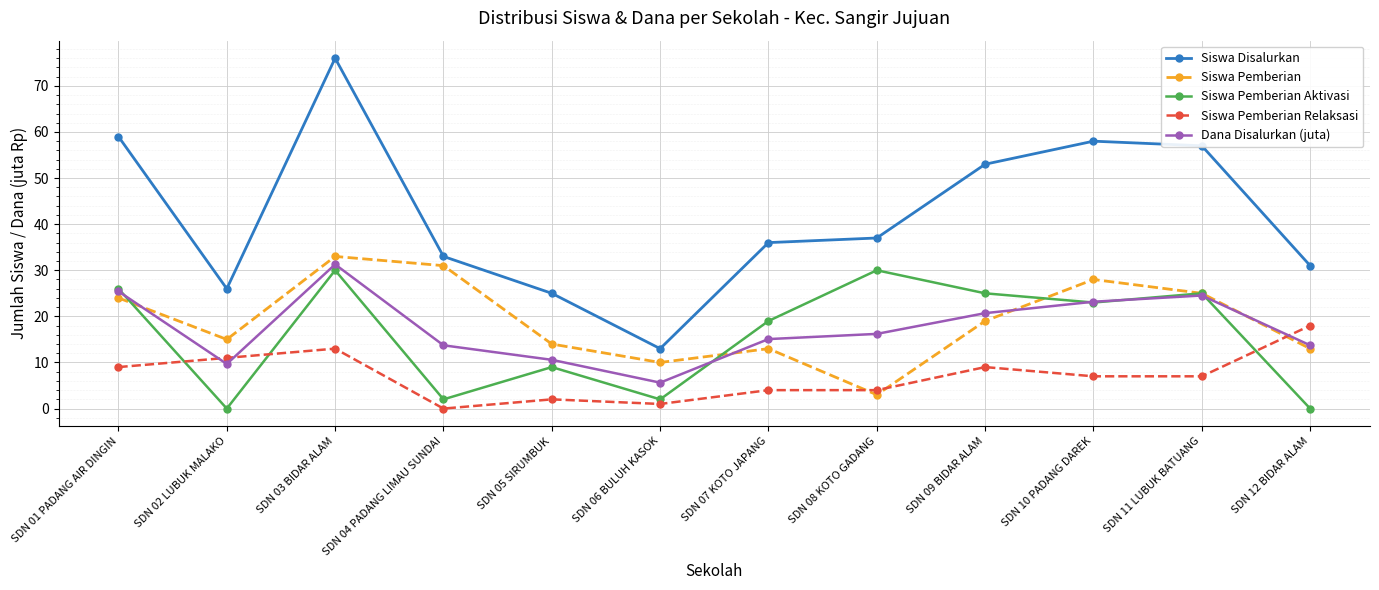

At which label does Siswa Pemberian first exceed 19?

SDN 01 PADANG AIR DINGIN